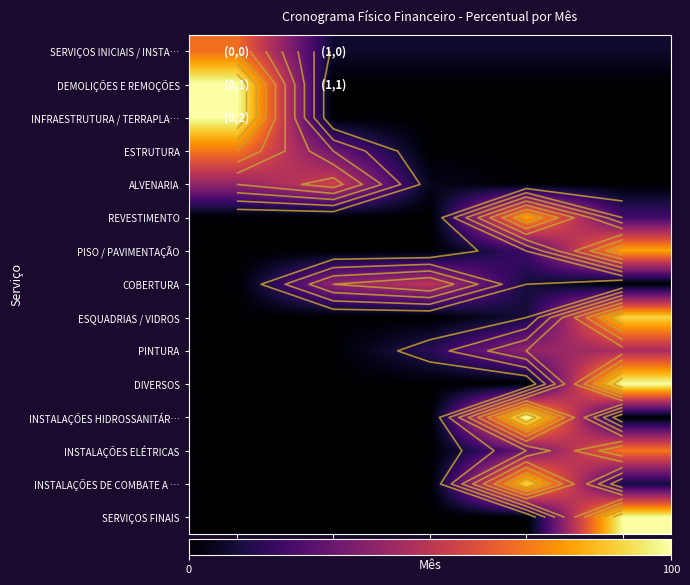

How many categories are shown in the chart?

5